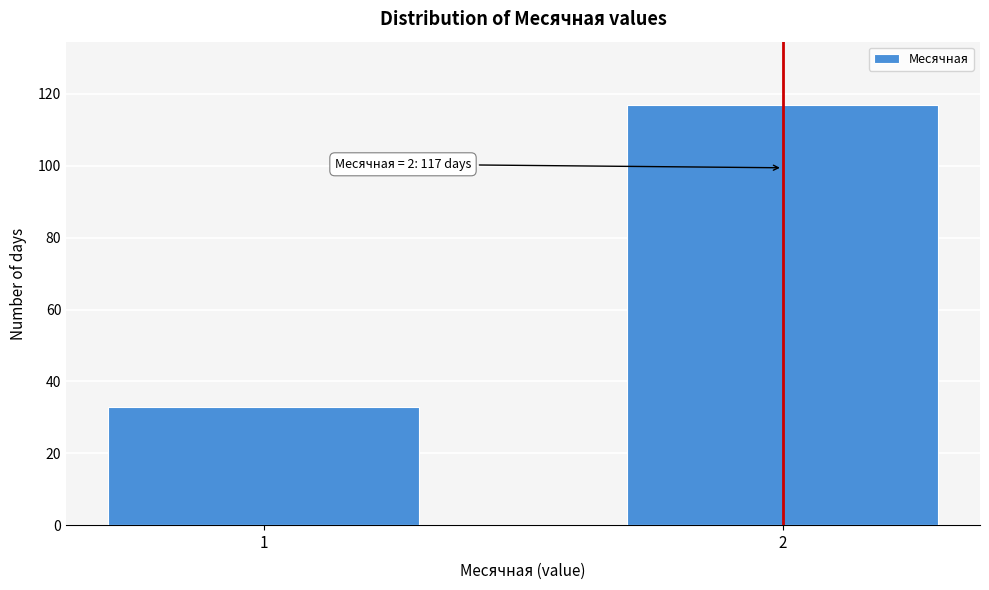

Reading left to right, transcribe all the data shown in this chart.

33	117